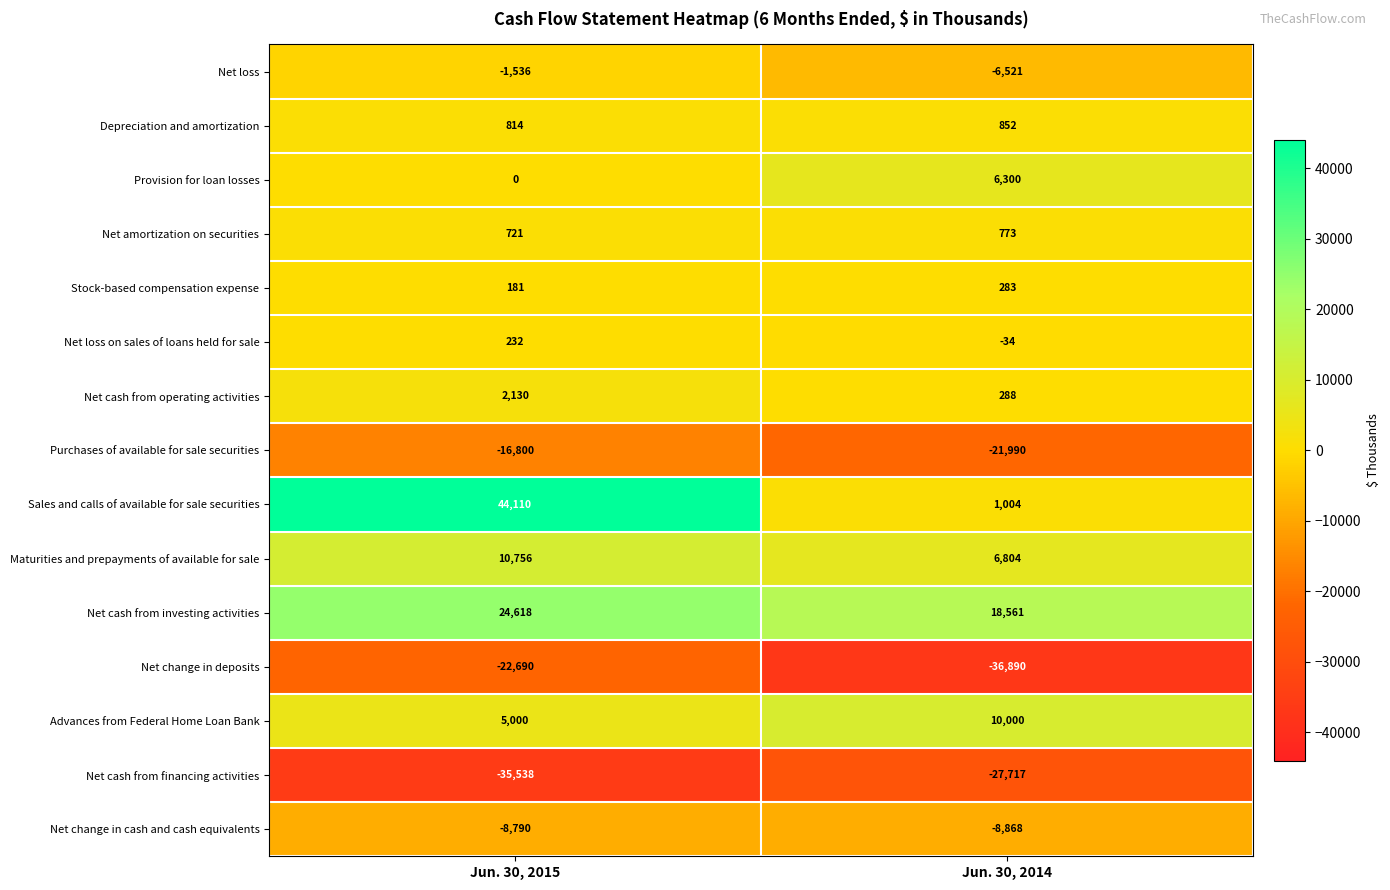

The value of Maturities and prepayments of available for sale at Jun. 30, 2014 is 2107. True or false?

False